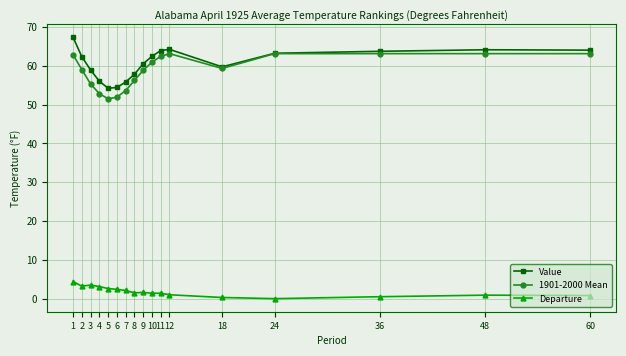

What is the minimum value shown in the chart?

0.1